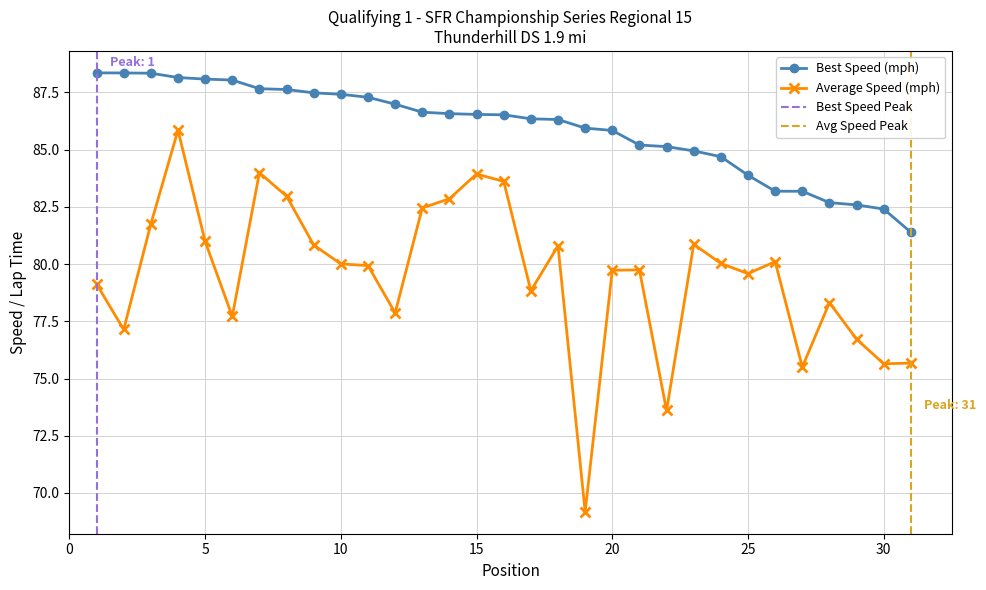

What is the value of the Best Lap time point at the 19th from the left?

85.9